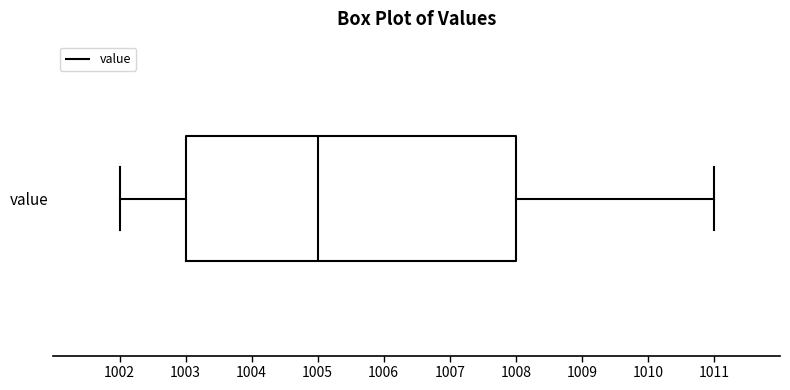

Where is the right edge of the box for value on the x-axis? The values are not printed on the chart, so give them approximately, as read against the axis.

1008